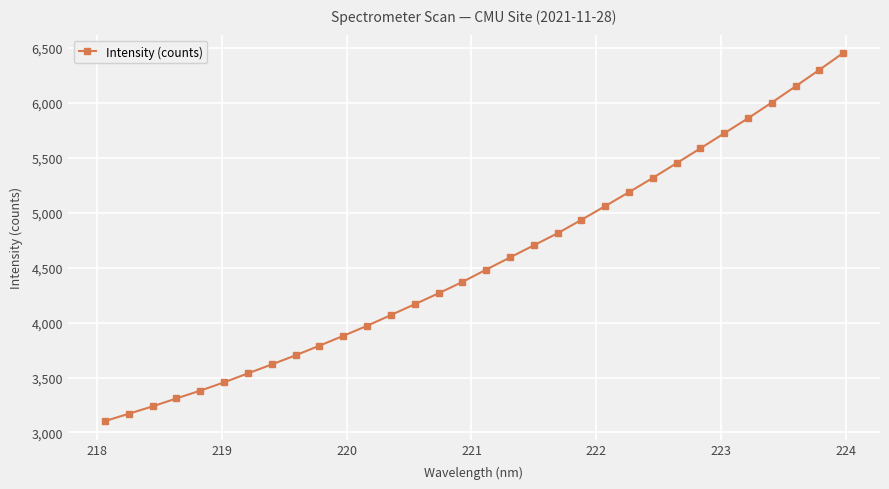

What is the maximum value shown in the chart?

6454.1